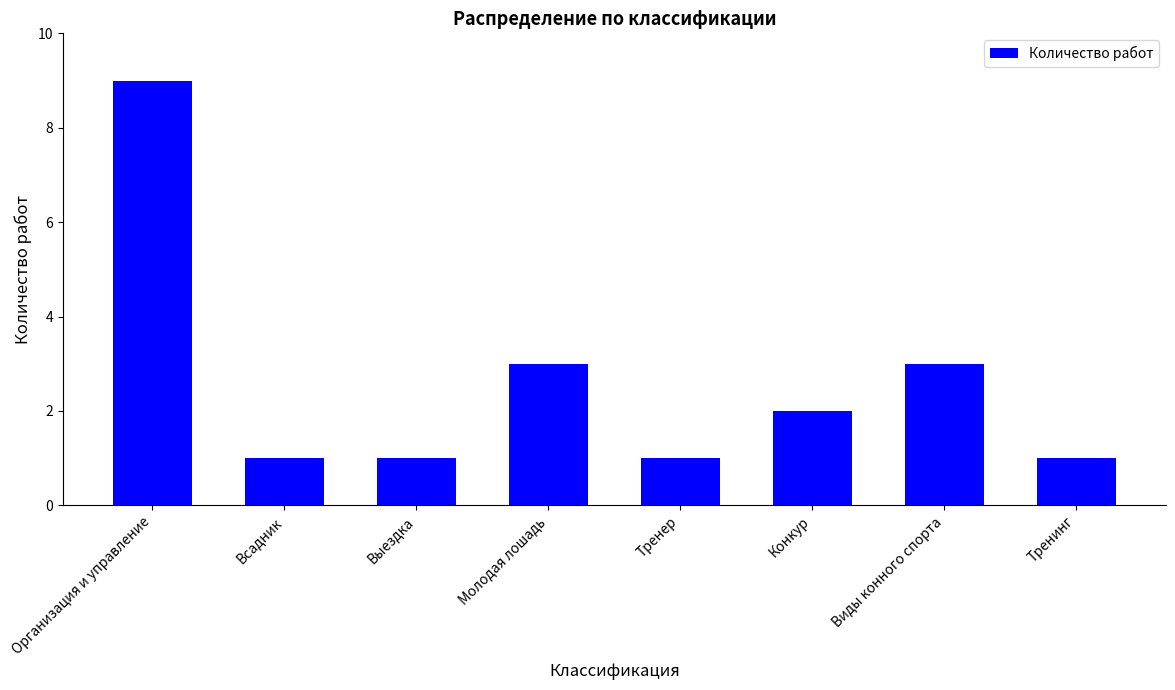

What is the difference between the maximum and minimum values?

8